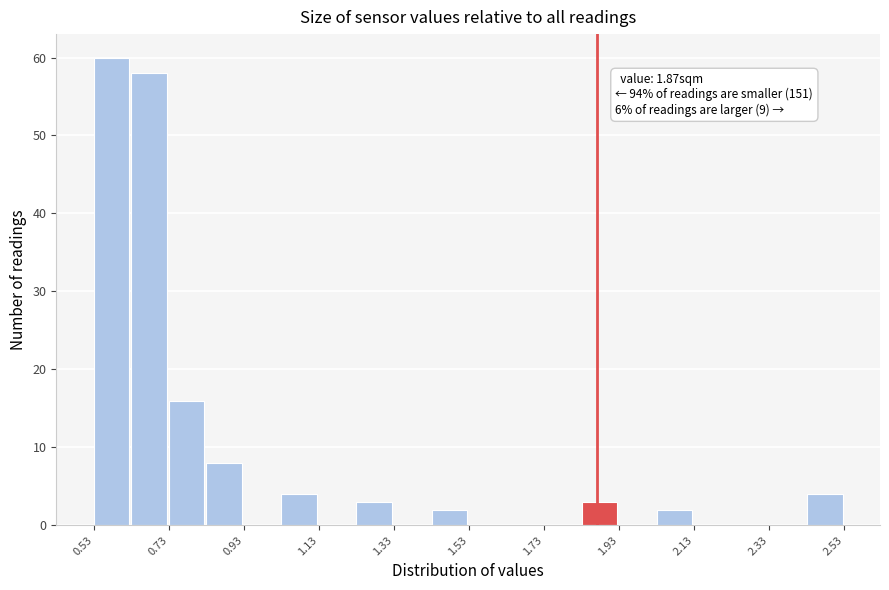

Which range on the x-axis has the tallest bar?

0.53 to 0.63